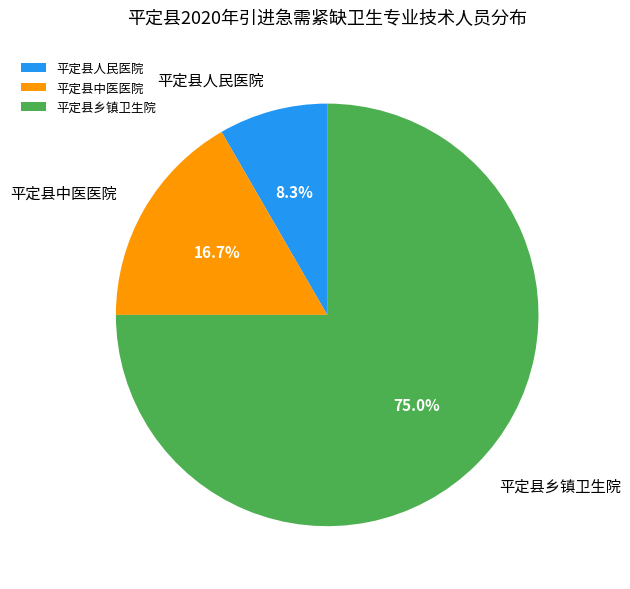

Which category accounts for the majority?

平定县乡镇卫生院